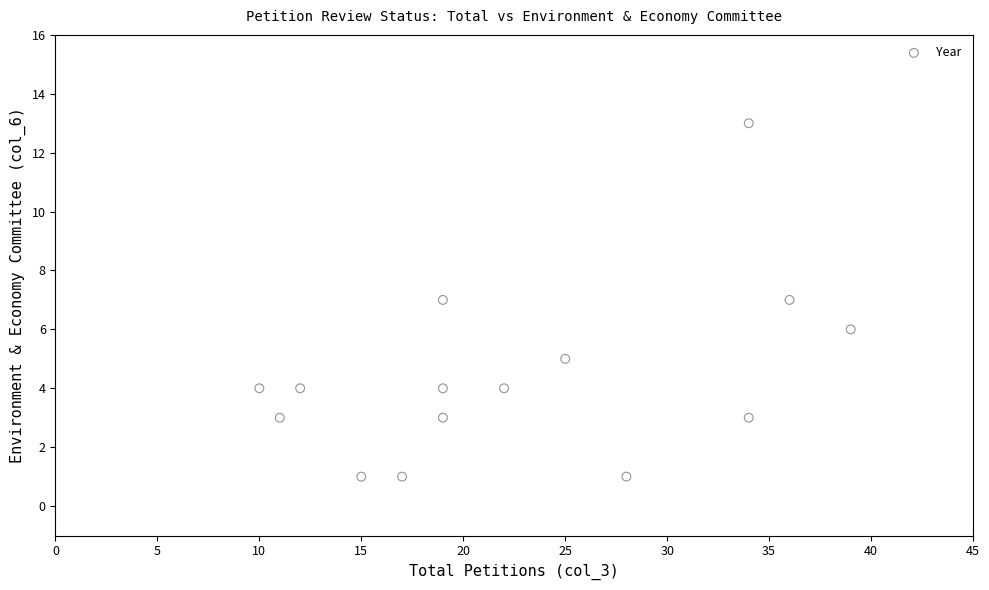

What is the range of Y values (max minus min)?

12